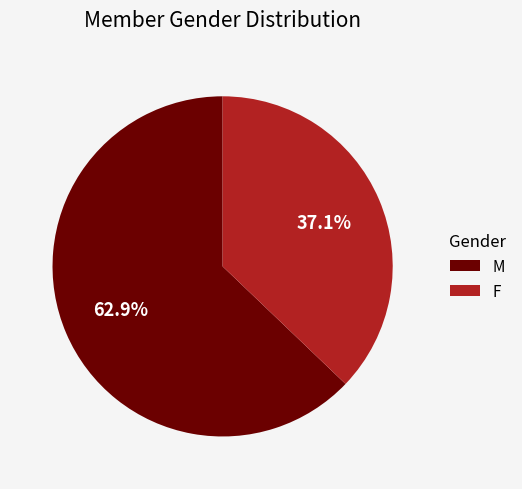

How much of the chart is everything except F?

62.9%